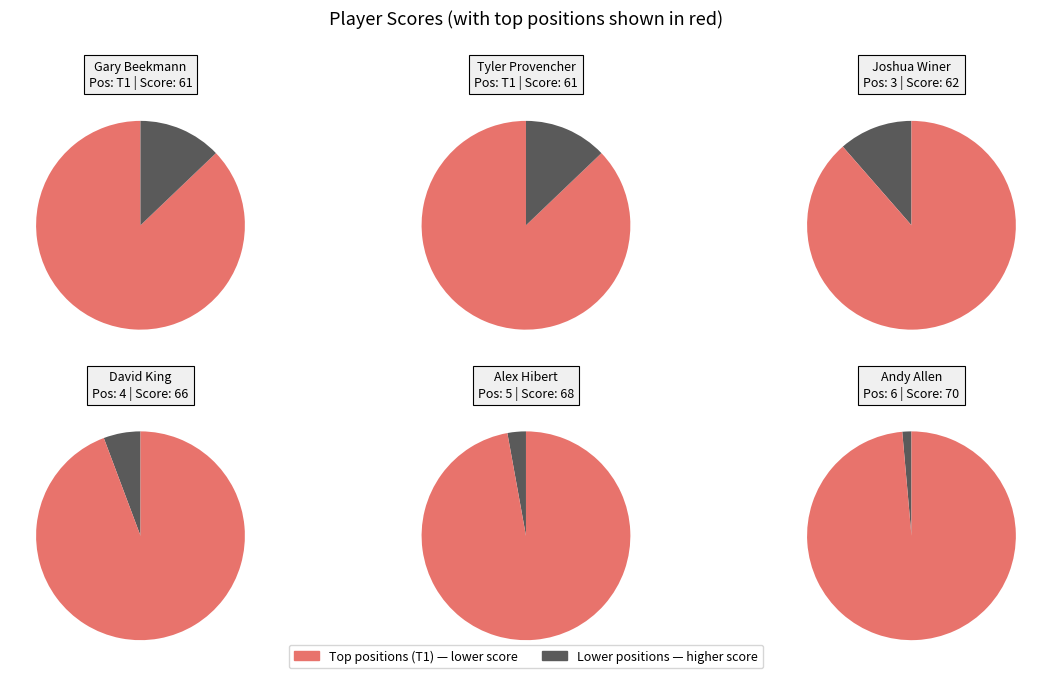

Rank the categories by value from lowest to highest.

Gary Beekmann (T1), Tyler Provencher (T1), Joshua Winer (3), David King (4), Alex Hibert (5), Andy Allen (6)